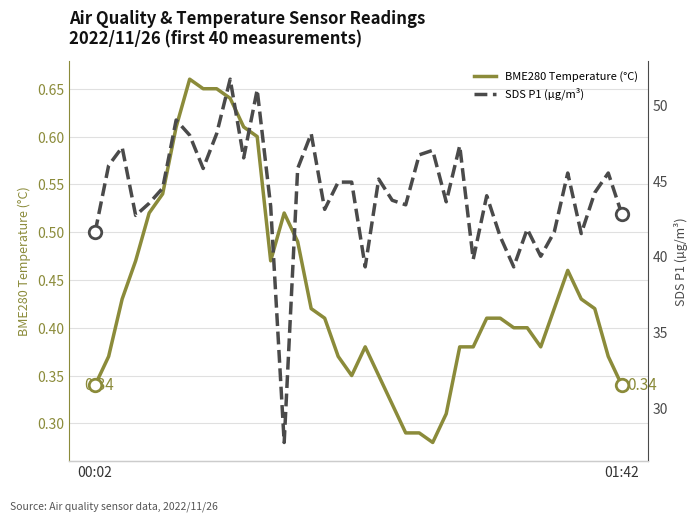

What is the total value across all series at 15?

46.3